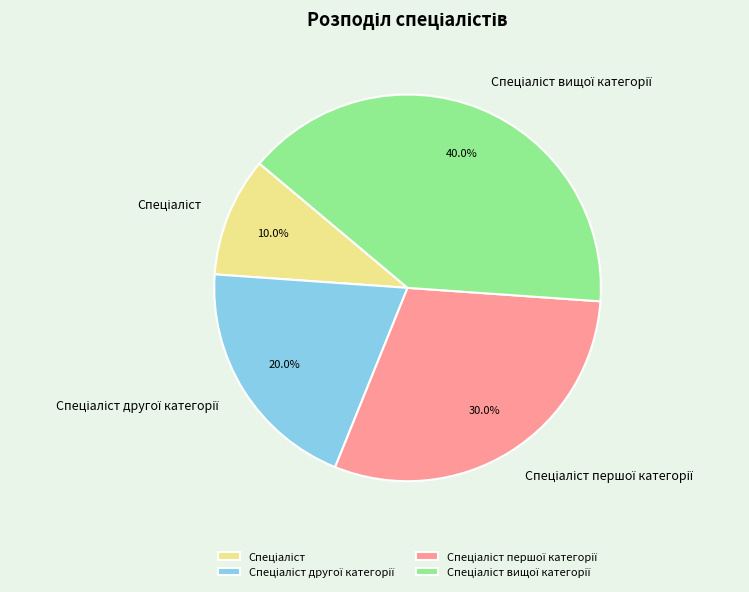

Does any single category account for the majority?

No